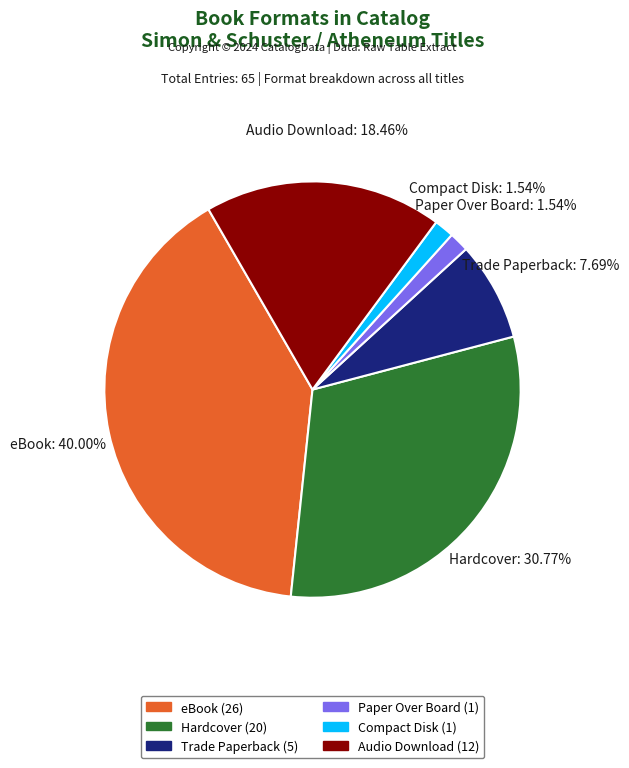

To the nearest percent, what percentage of the pie is Compact Disk?

2%